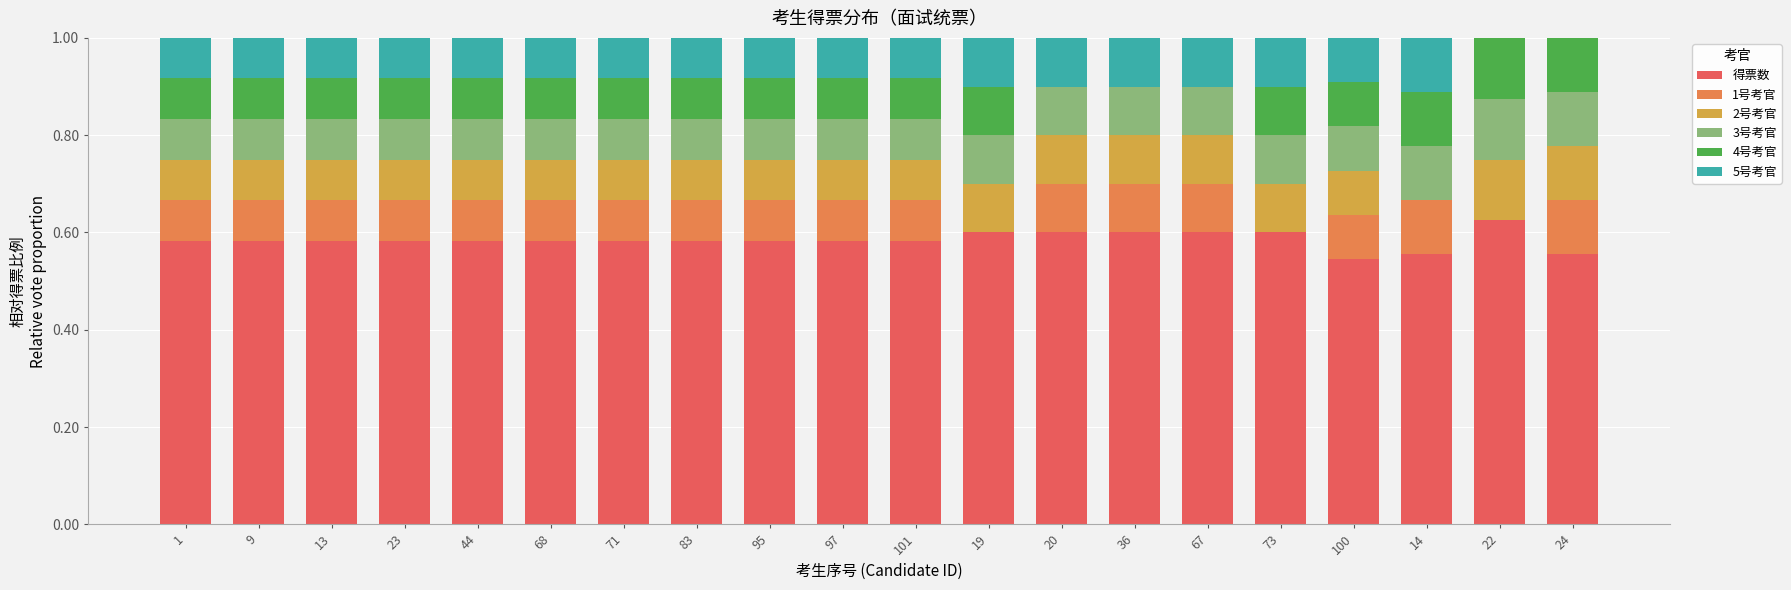

Which category has the highest value in the 得票数 series?

22